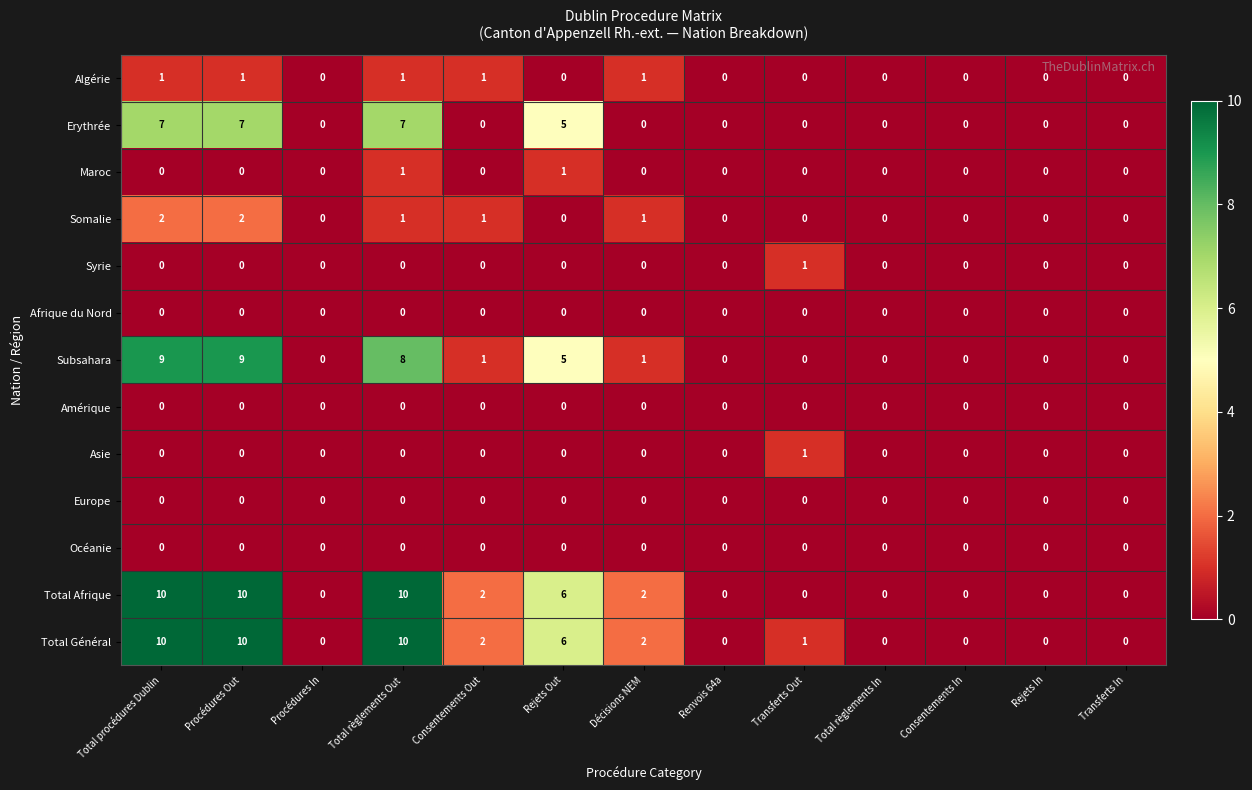

How many values in the Total Général series are below 1?

6